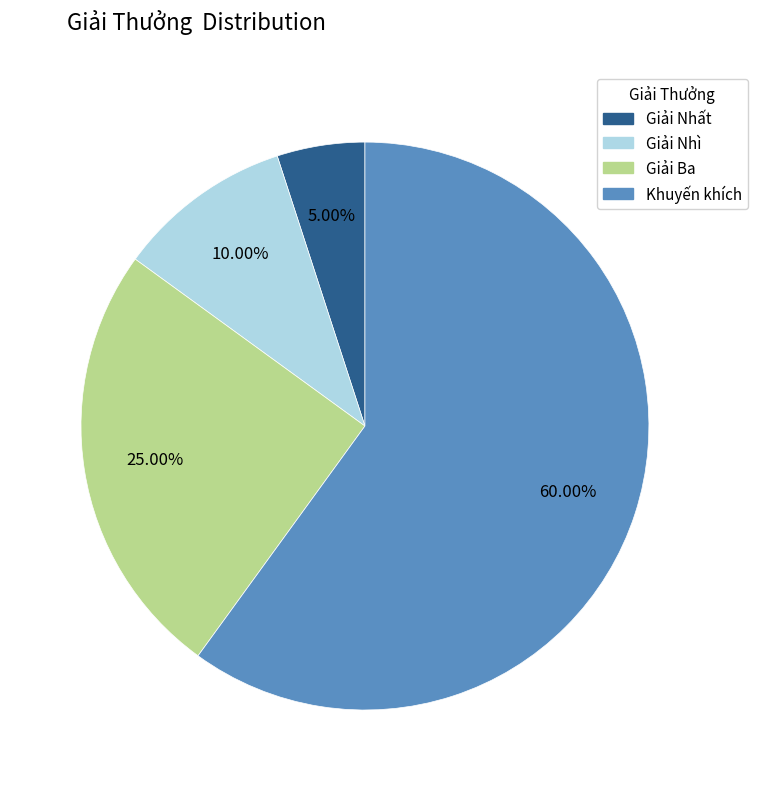

Is there a majority slice in this chart?

Yes